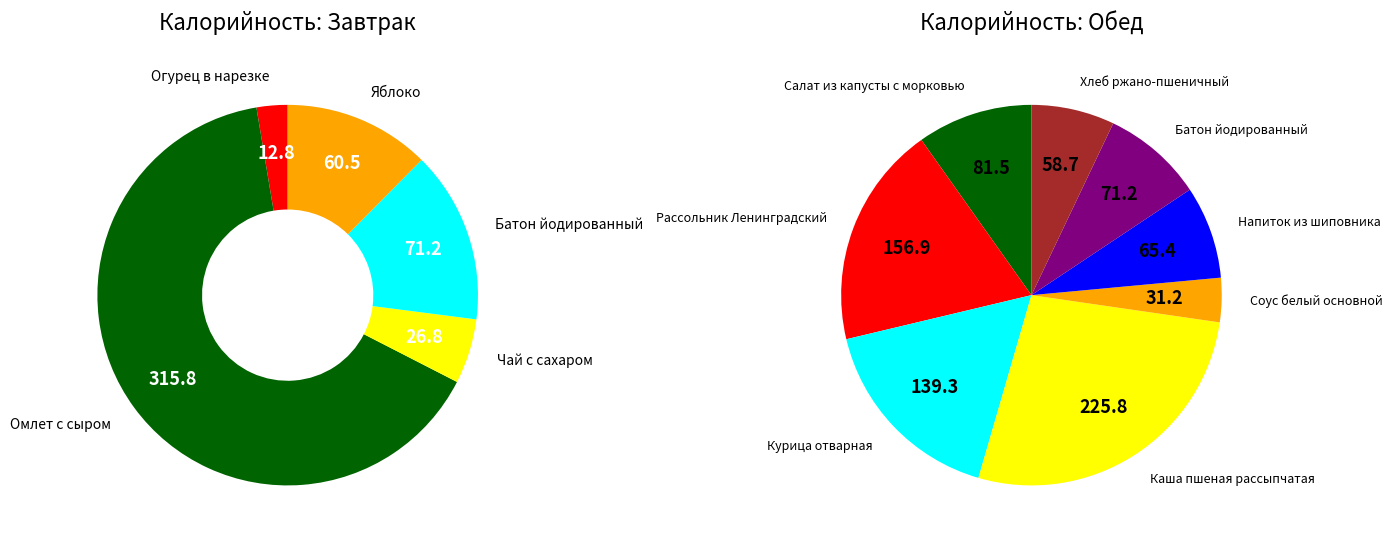

Which series has the largest range (max minus min)?

Завтрак